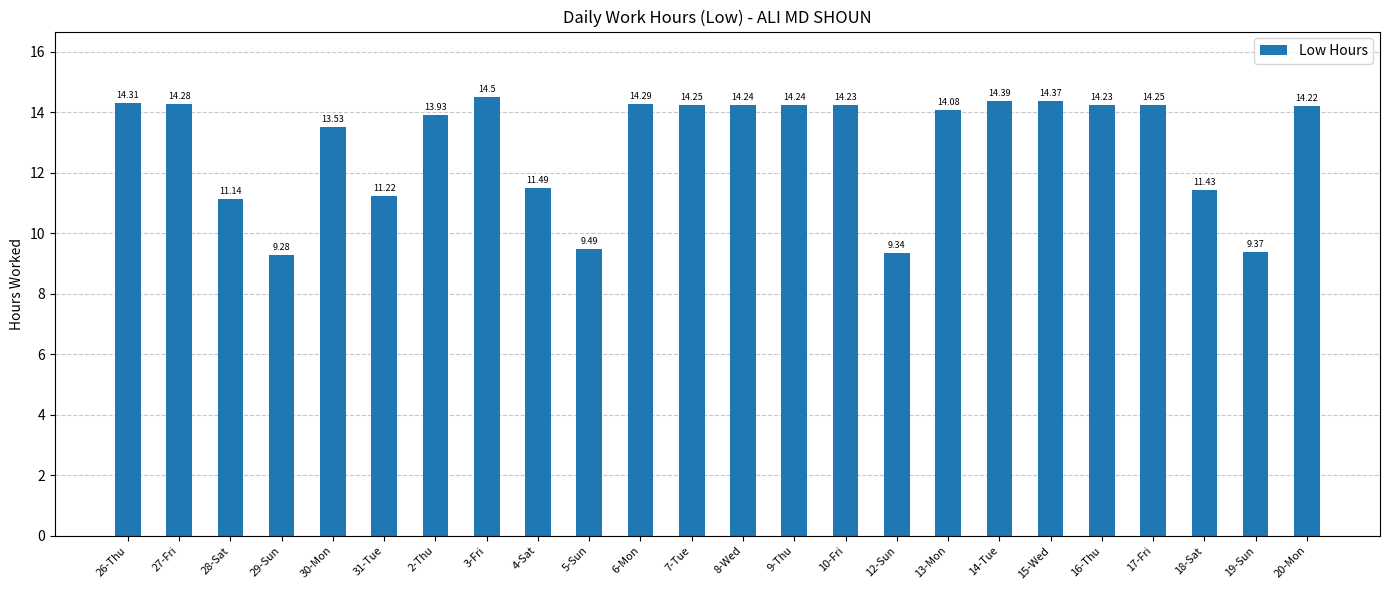

What is the difference between the maximum and minimum values?

5.2